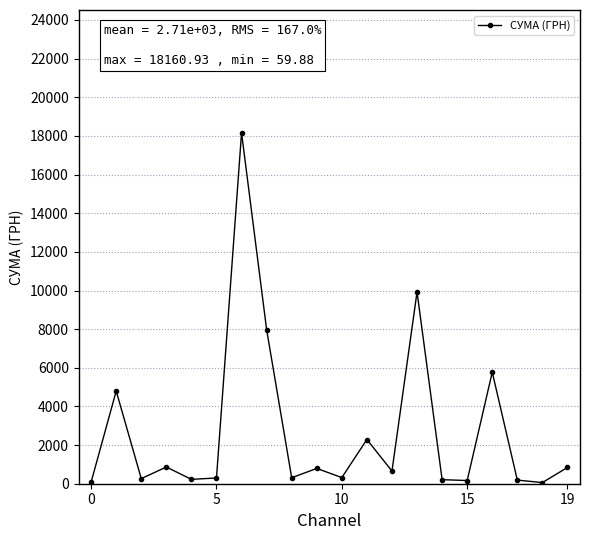

What is the value of the 8th point from the left?

7977.0